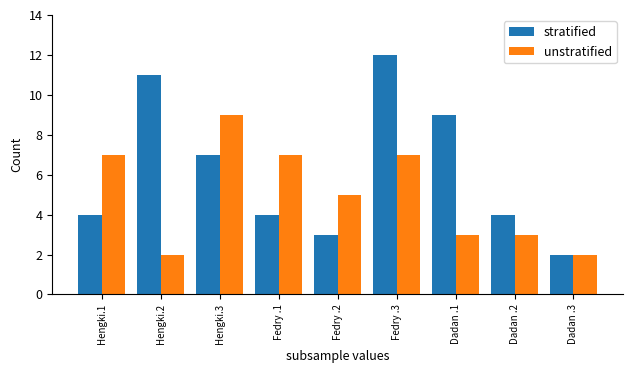

What is the total value across all series at Dadan .1?

12